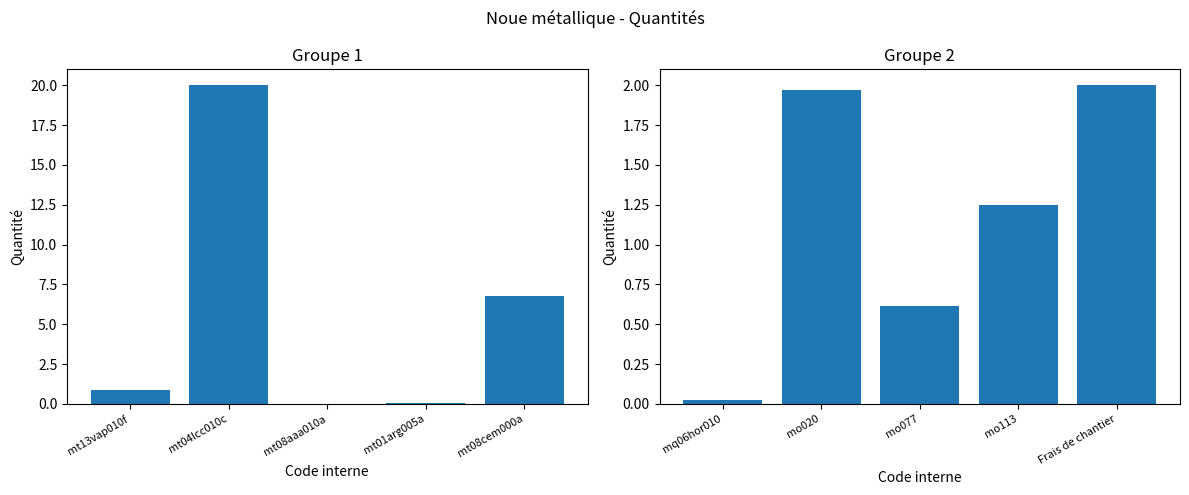

Reading left to right, transcribe all the data shown in this chart.

Quantité (groupe 1): 0.9	20.0	0.0	0.0	6.8
Quantité (groupe 2): 0.0	2.0	0.6	1.2	2.0